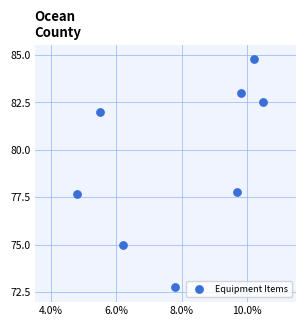

What is the range of X values (max minus min)?

5.7